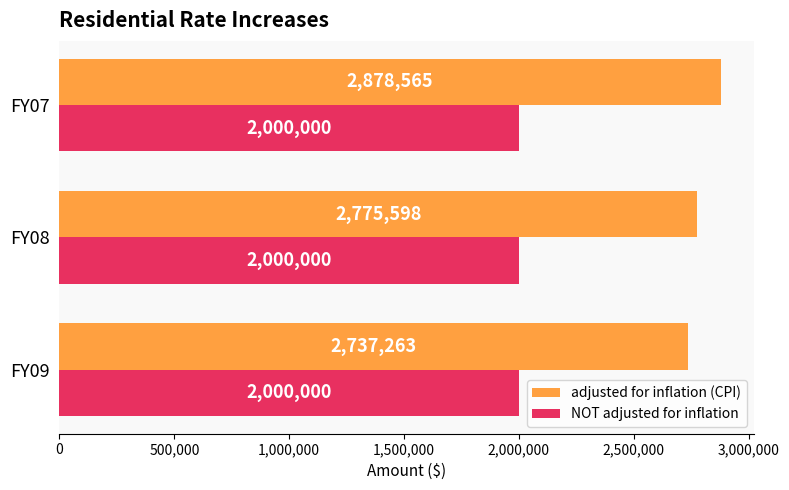

The value of adjusted for inflation (CPI) at FY09 is 2737263. True or false?

True